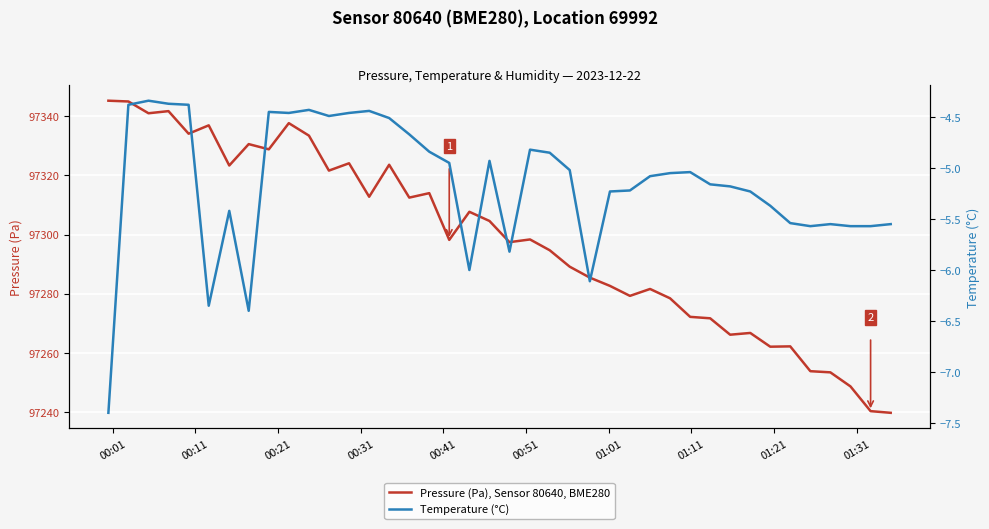

What is the maximum value for Pressure (Pa), Sensor 80640, BME280?

97345.3